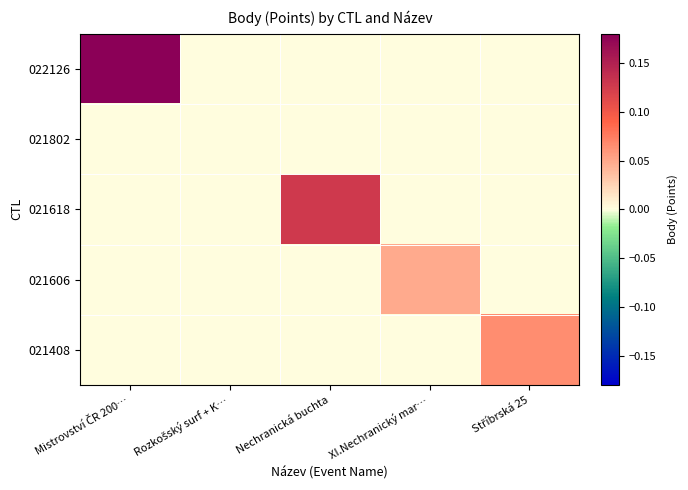

Reading left to right, transcribe all the data shown in this chart.

022126: Mistrovství ČR 200…=0.2	Rozkošský surf + K…=0.0	Nechranická buchta=0.0	XI.Nechranický mar…=0.0	Stříbrská 25=0.0
021802: Mistrovství ČR 200…=0.0	Rozkošský surf + K…=0.0	Nechranická buchta=0.0	XI.Nechranický mar…=0.0	Stříbrská 25=0.0
021618: Mistrovství ČR 200…=0.0	Rozkošský surf + K…=0.0	Nechranická buchta=0.1	XI.Nechranický mar…=0.0	Stříbrská 25=0.0
021606: Mistrovství ČR 200…=0.0	Rozkošský surf + K…=0.0	Nechranická buchta=0.0	XI.Nechranický mar…=0.0	Stříbrská 25=0.0
021408: Mistrovství ČR 200…=0.0	Rozkošský surf + K…=0.0	Nechranická buchta=0.0	XI.Nechranický mar…=0.0	Stříbrská 25=0.1